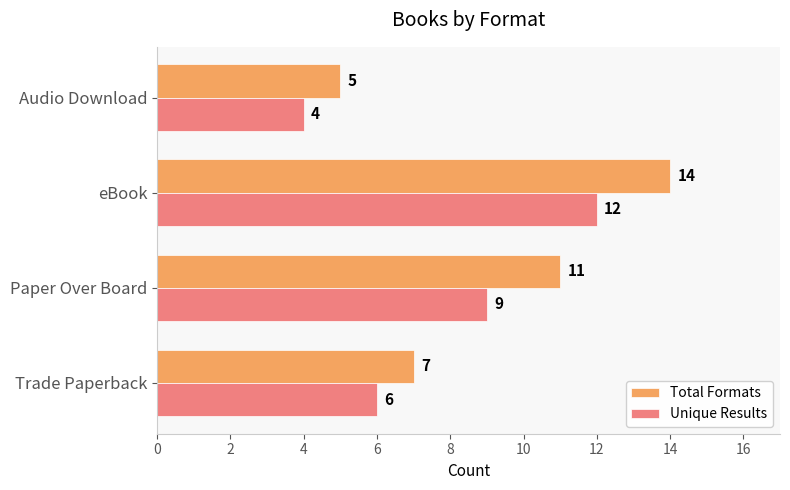

How many data points does each series have?

4